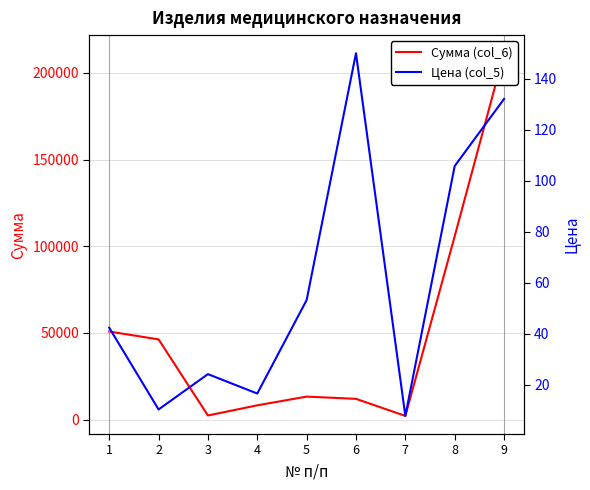

What is the difference between the second highest and minimum values in the Сумма (col_6) series?

103584.4